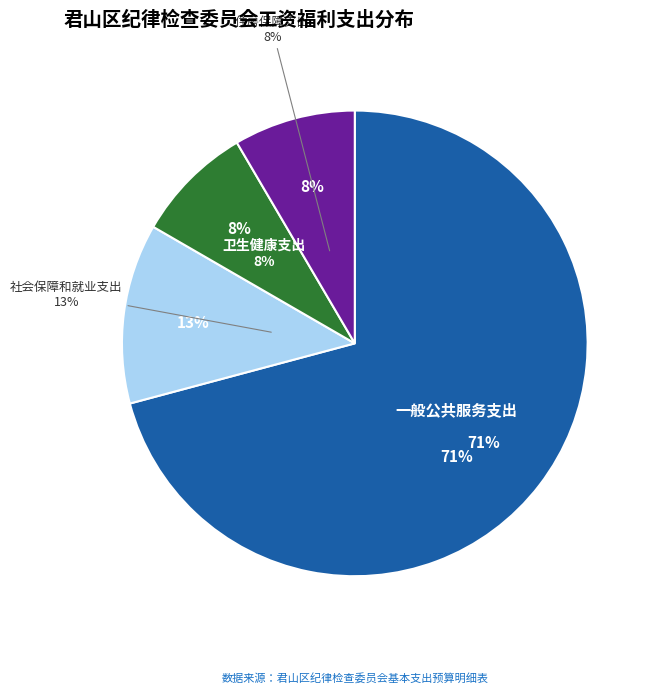

To the nearest percent, what is the average slice percentage?

25%